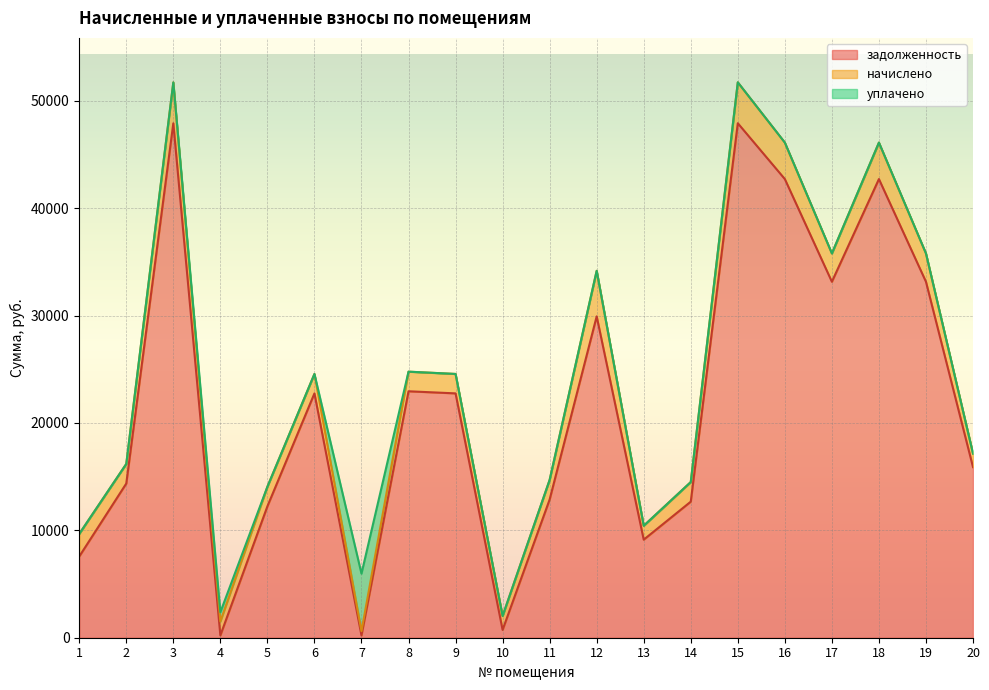

At which label is уплачено closest to 2679?

4